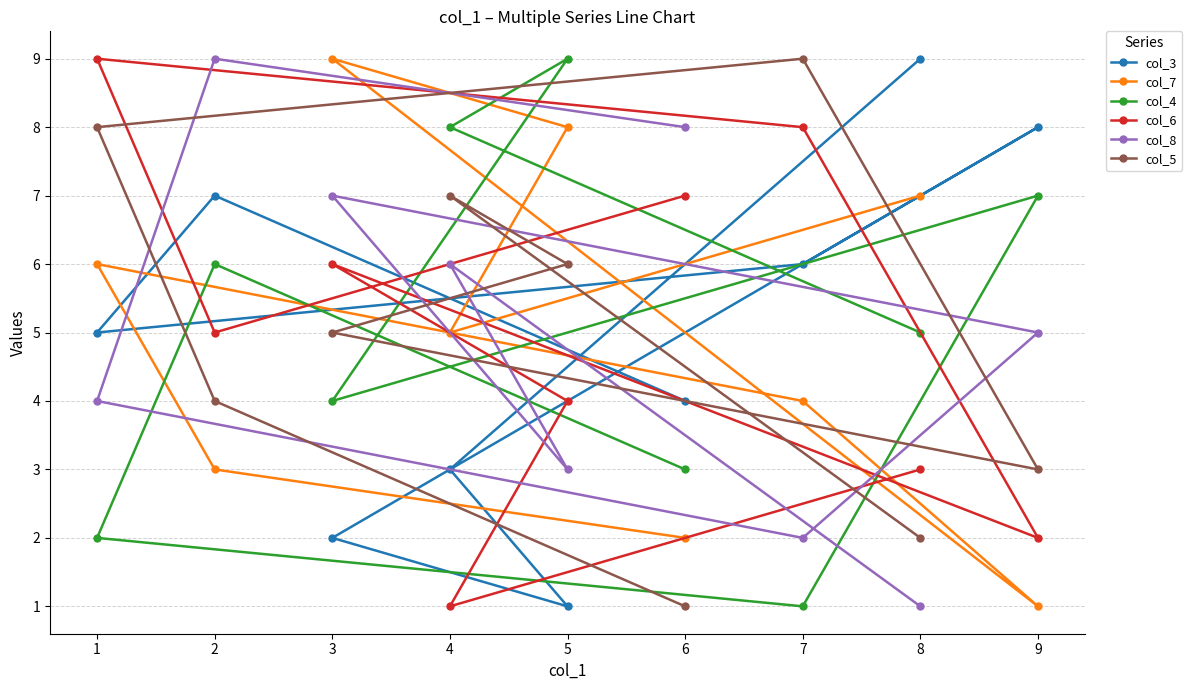

Is this an area chart (filled region under the line)?

No